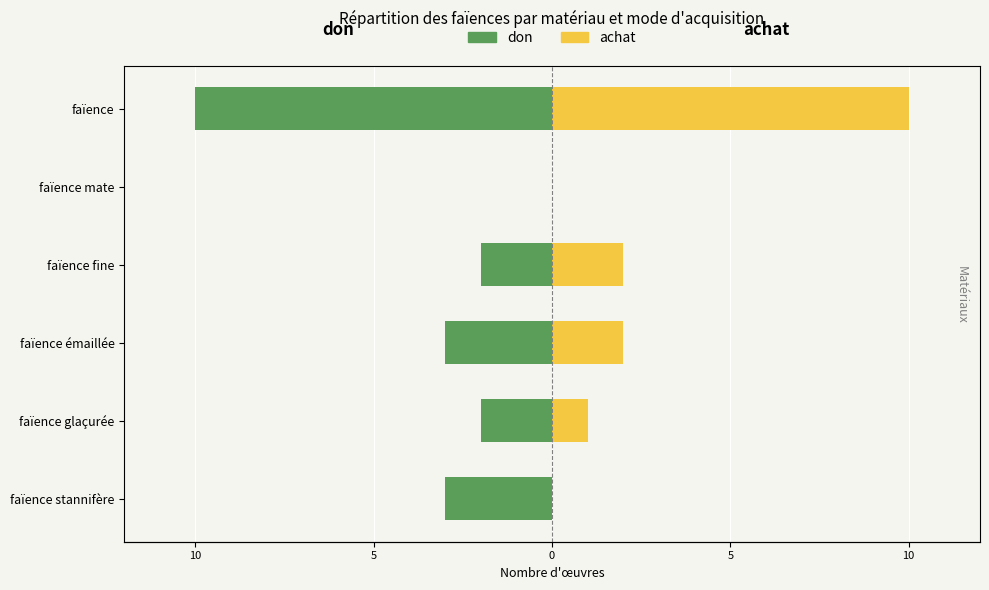

What is the difference between the second highest and minimum values in the achat series?

2